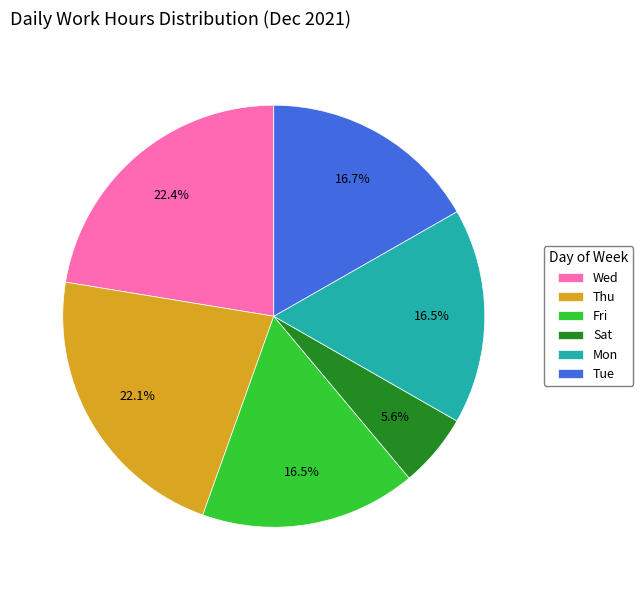

Do Thu and Wed together represent more than half of the pie?

No